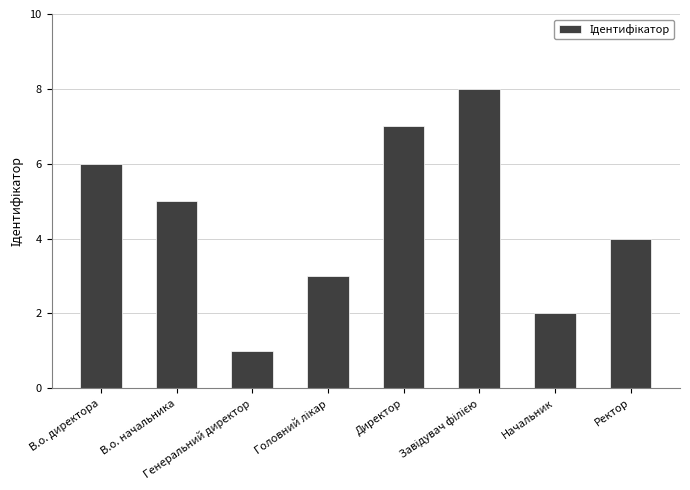

What is the change in value from Директор to Начальник?

-5